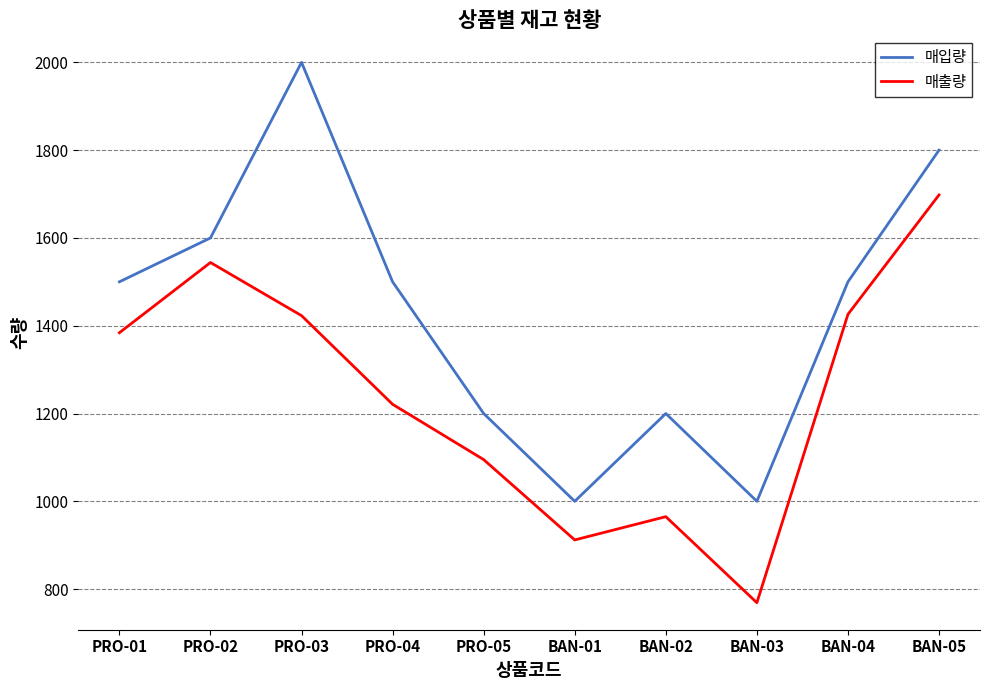

What are all the series names shown in the legend?

매입량, 매출량